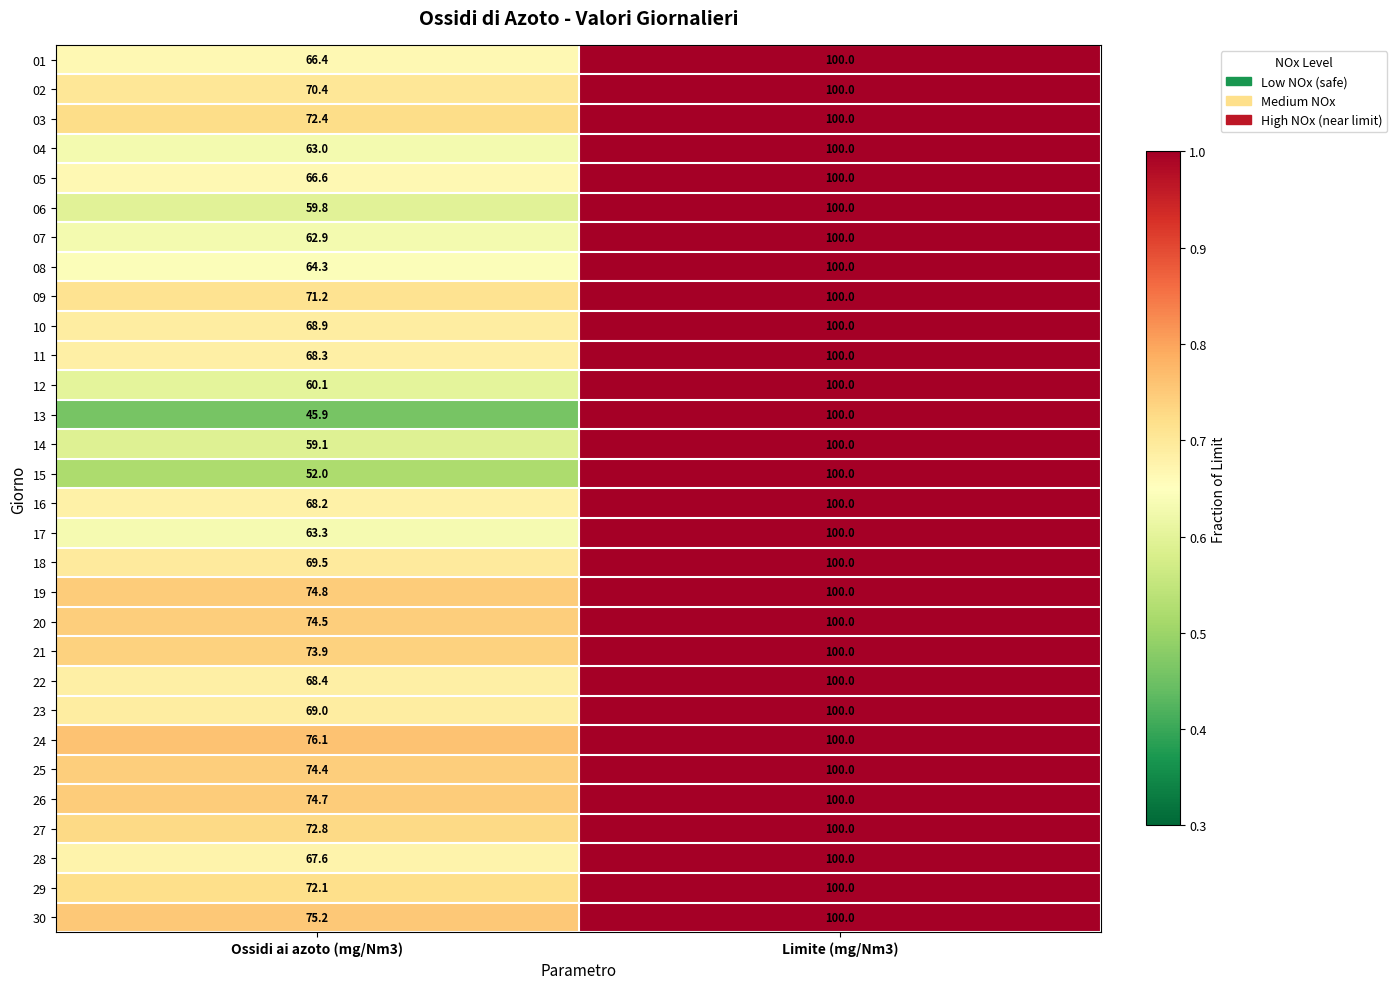

At which category is the sum across all series the highest?

Limite (mg/Nm3)